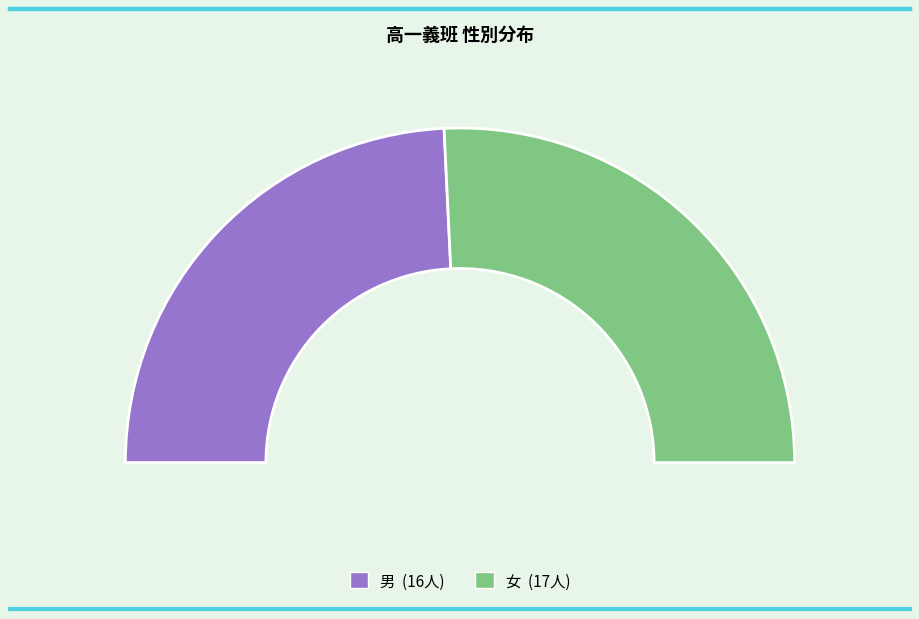

To the nearest percent, what is the difference between the largest and smallest slice percentages?

3%